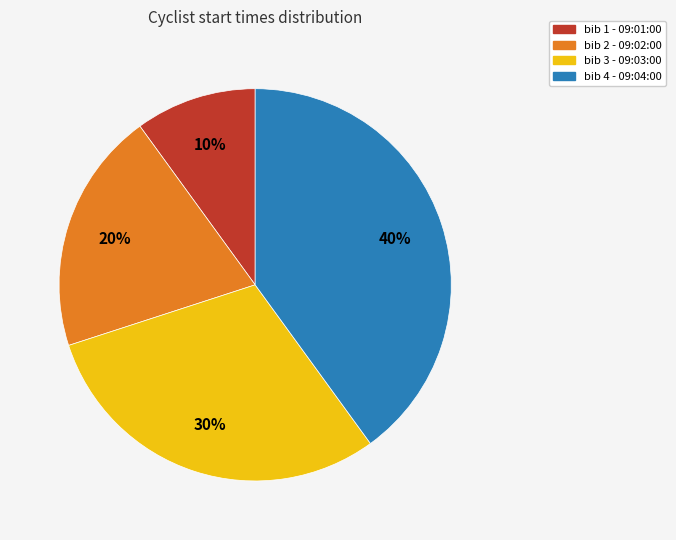

Is there any slice that represents more than half of the pie?

No